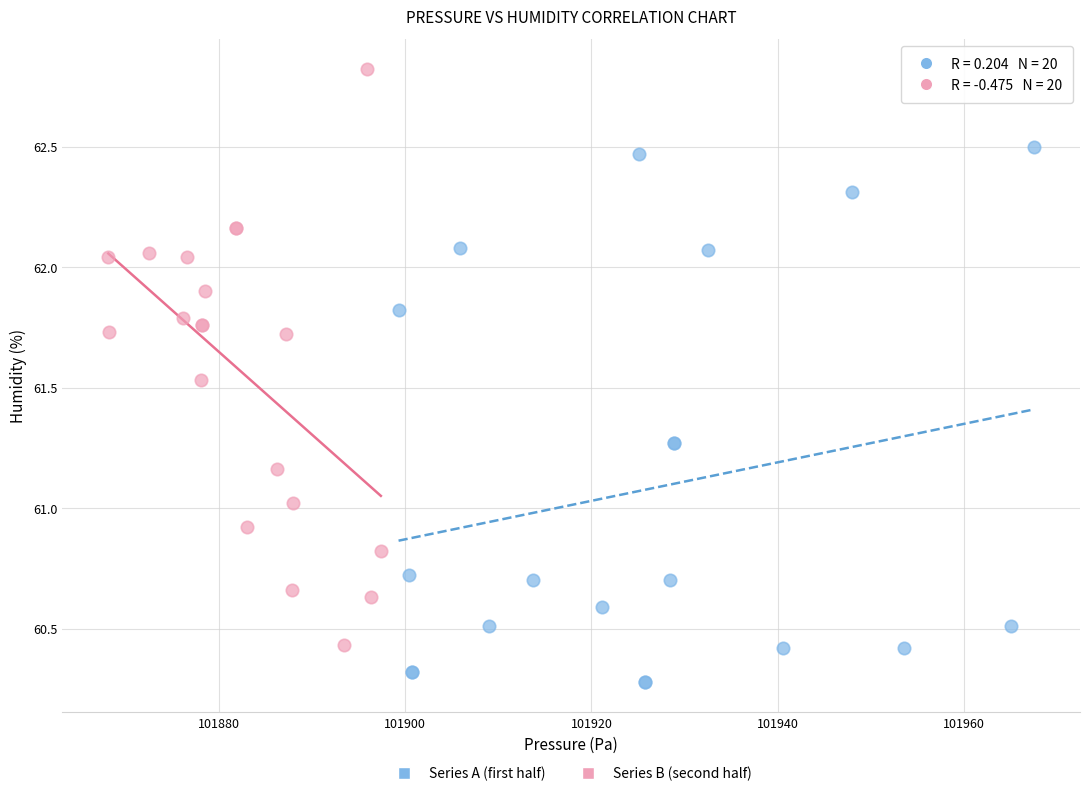

What are all the series names shown in the legend?

Series A (first half), Series B (second half)